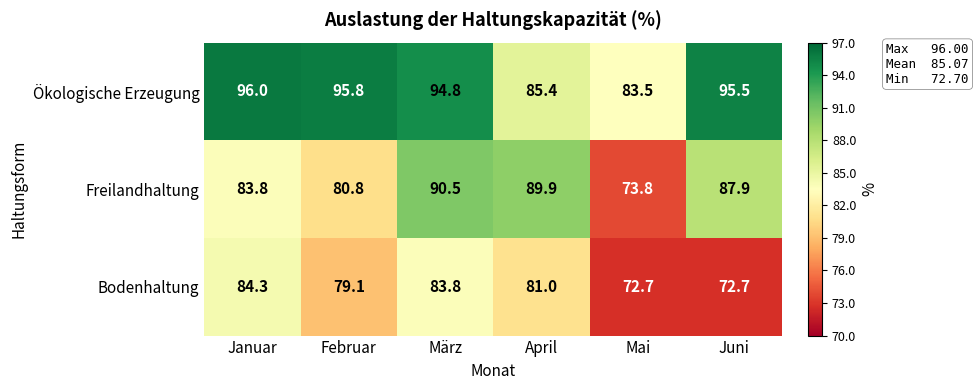

What is the difference between the Ökologische Erzeugung values at März and Mai?

11.3